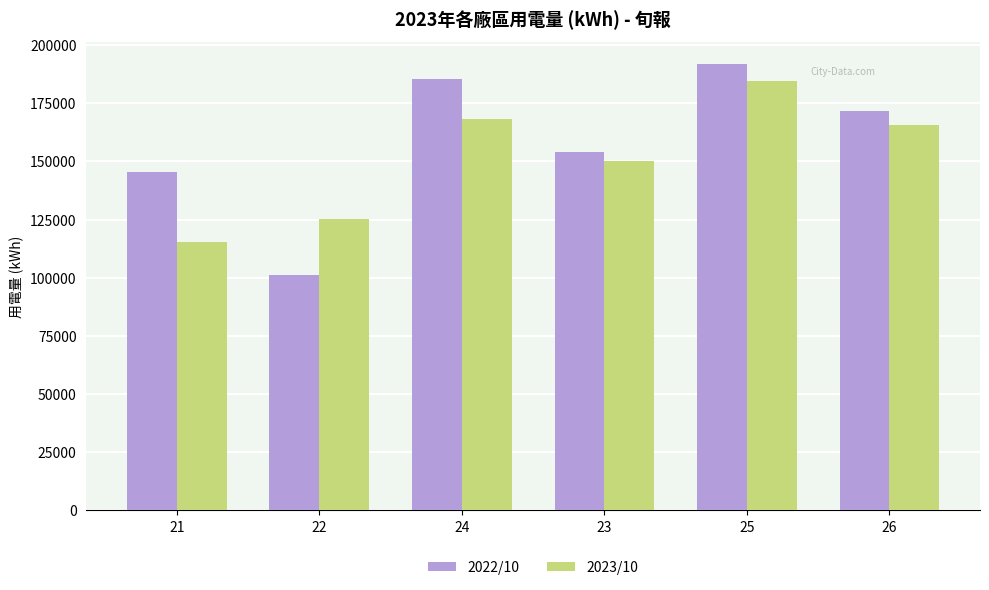

What are all the series names shown in the legend?

2022/10, 2023/10